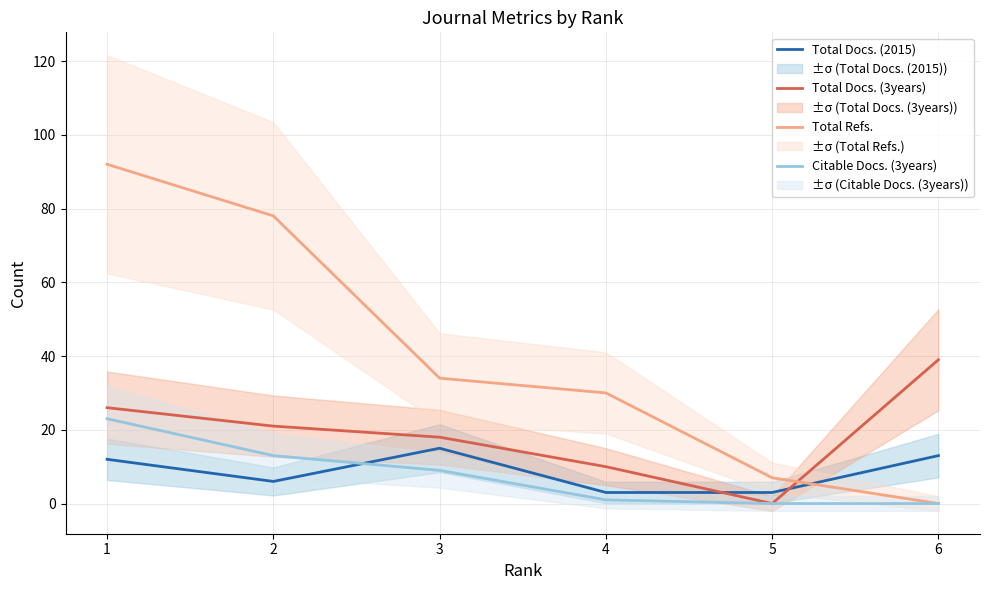

Count the Total Docs. (3years) values in the range 10 to 26.

4